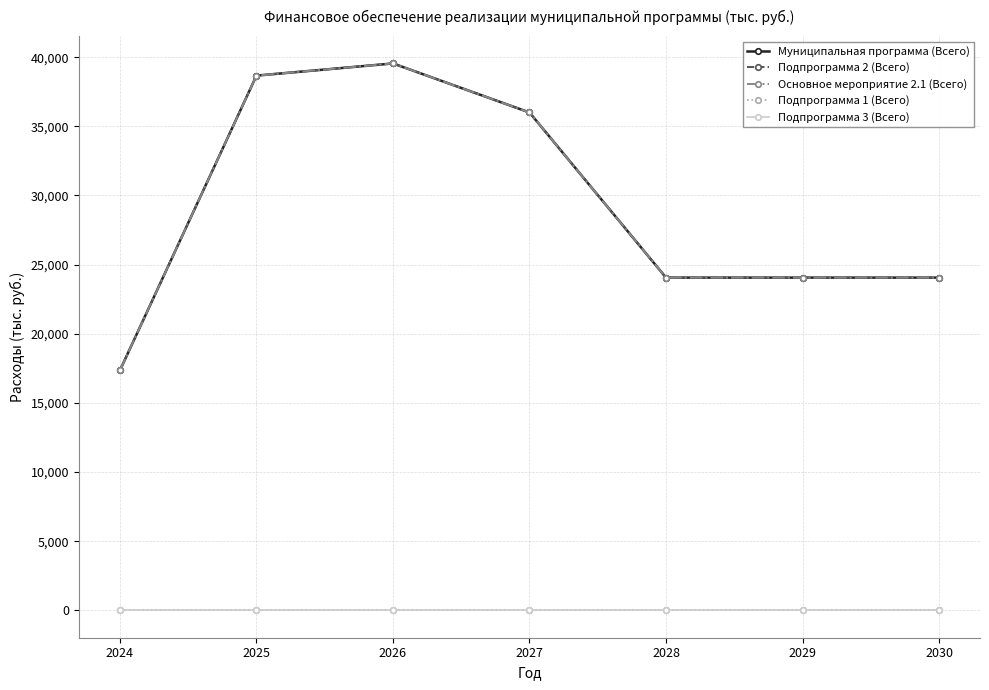

Is the value of Основное мероприятие 2.1 (Всего) at 2030 greater than the value of Муниципальная программа (Всего) at 2026?

No